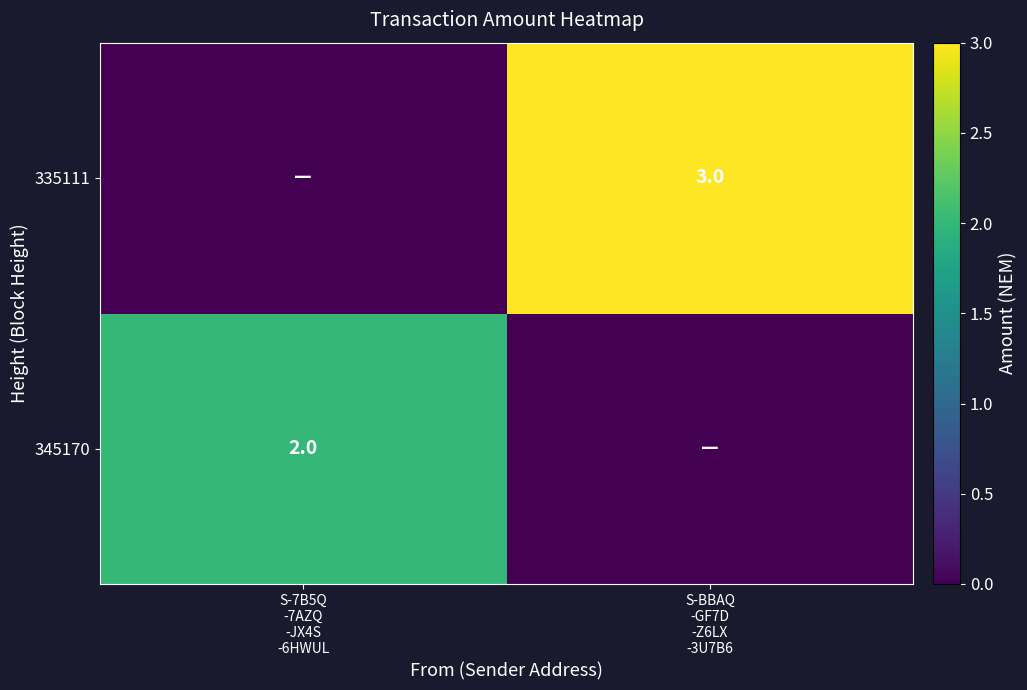

At which category is the sum across all series the highest?

S-BBAQ
-GF7D
-Z6LX
-3U7B6